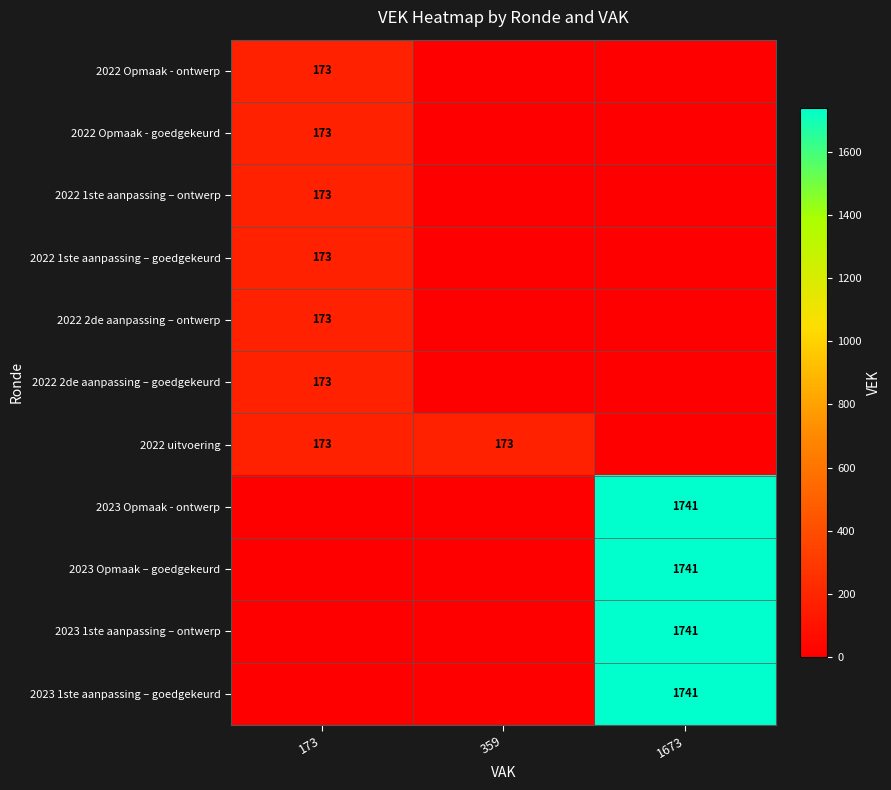

Is it true that 2022 1ste aanpassing – goedgekeurd equals 173 at 173?

True